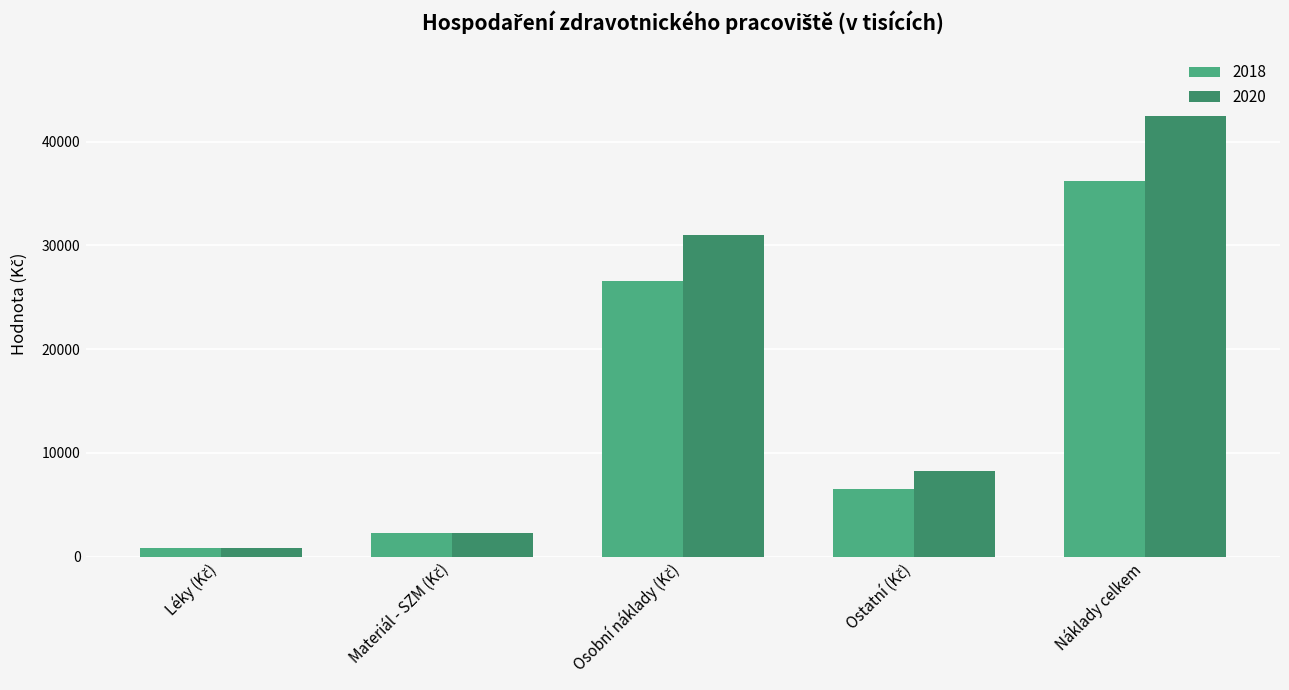

Reading right to left, list all the values displayed in this chart.

2018: 36186.4	6526.9	26528.8	2264.3	866.4
2020: 42426.2	8287.5	31036.8	2228.4	873.6